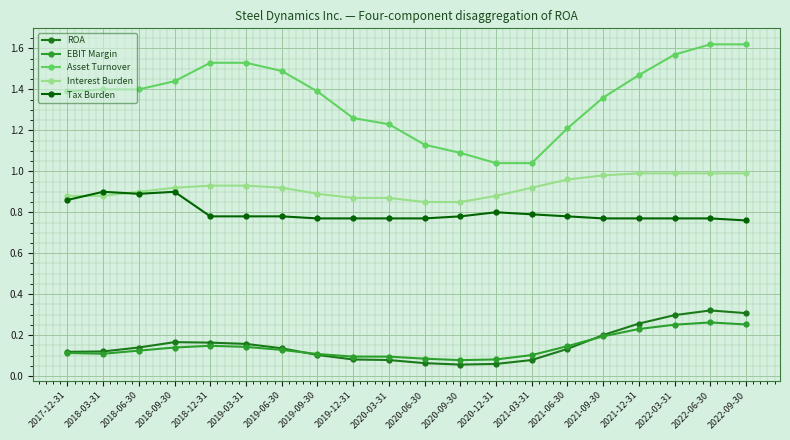

What is the total value across all series at 2021-03-31?

2.9